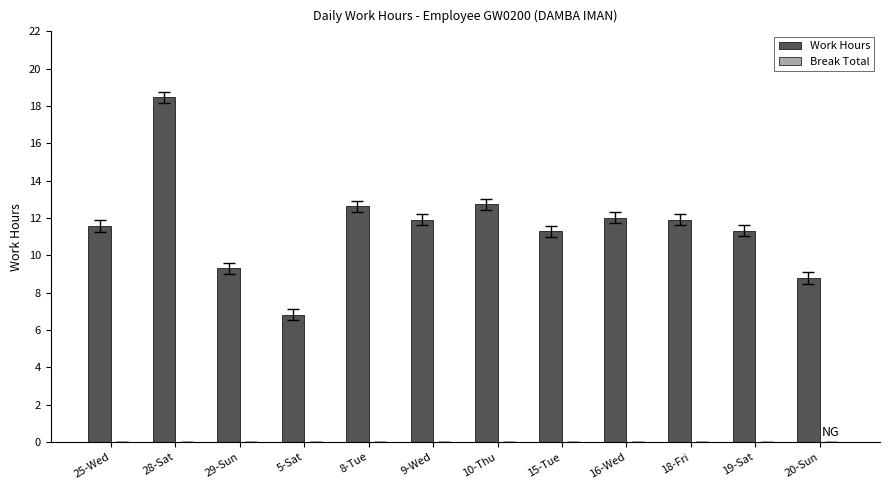

What is the label of the 5th bar from the left?

8-Tue